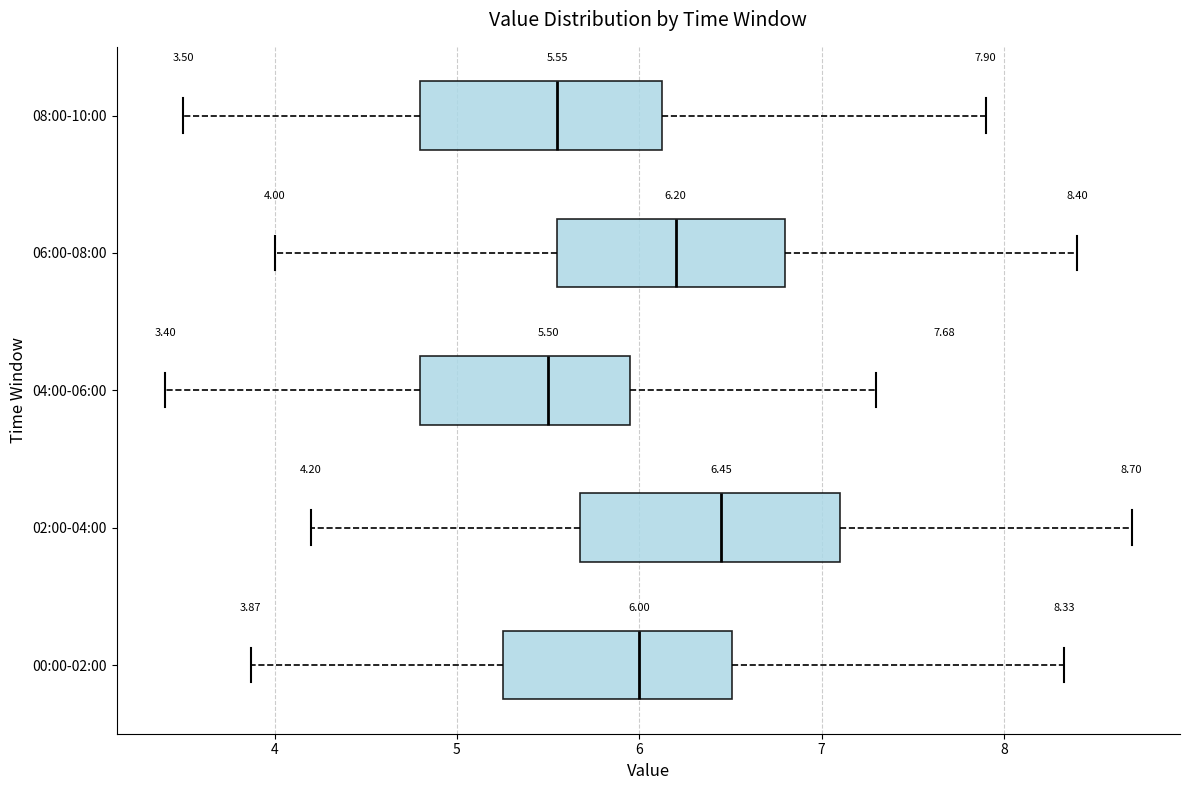

Which box's median line is the furthest to the right?

02:00-04:00